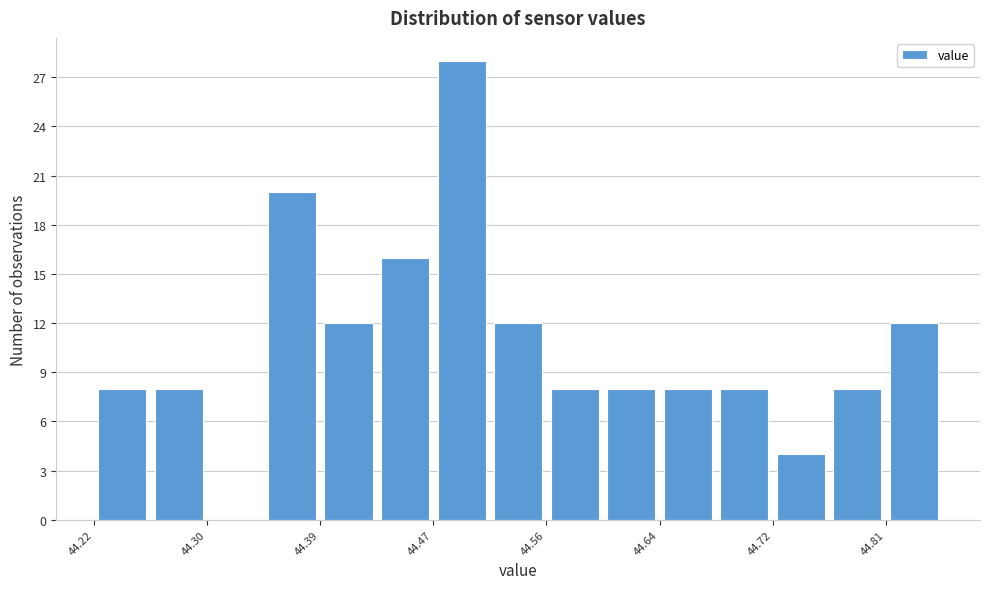

Reading left to right, list every bar in this chart as the range it spans on the x-axis followed by its height. Neither the bar edges nor the heights are printed on the chart, so give them approximately, as read against the axes.

44.220 to 44.262: 8
44.262 to 44.304: 8
44.304 to 44.346: 0
44.346 to 44.388: 20
44.388 to 44.430: 12
44.430 to 44.472: 16
44.472 to 44.514: 28
44.514 to 44.556: 12
44.556 to 44.598: 8
44.598 to 44.640: 8
44.640 to 44.682: 8
44.682 to 44.724: 8
44.724 to 44.766: 4
44.766 to 44.808: 8
44.808 to 44.850: 12